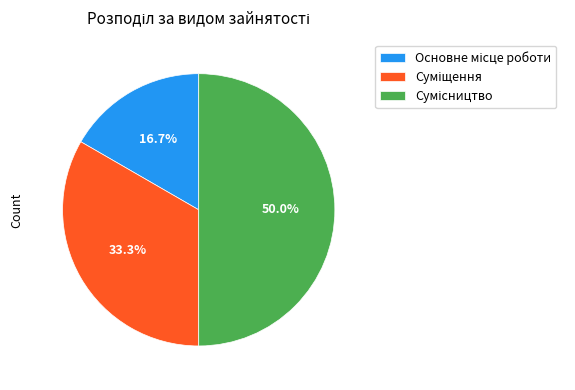

Combined, do Сумісництво and Суміщення account for over 50%?

Yes